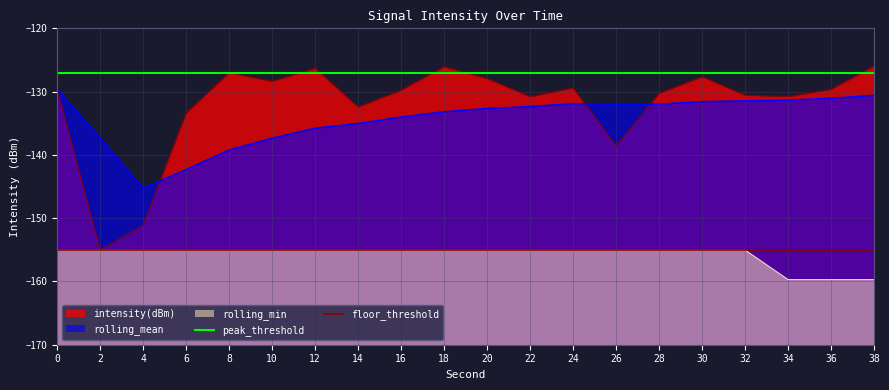

Does the chart display data point markers on the line(s)?

No